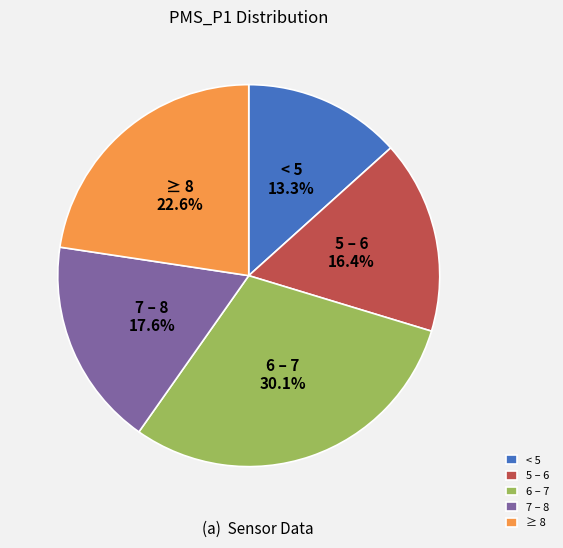

What is the smallest slice in the pie chart?

< 5